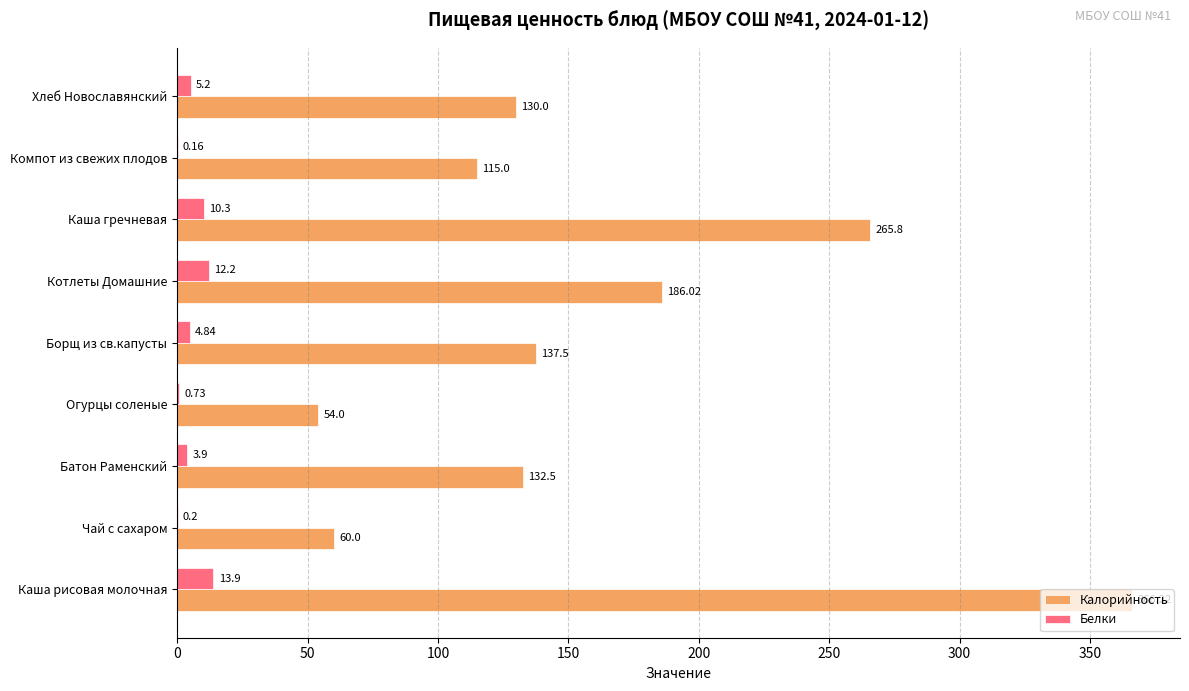

What is the average value of the Калорийность series?

160.8